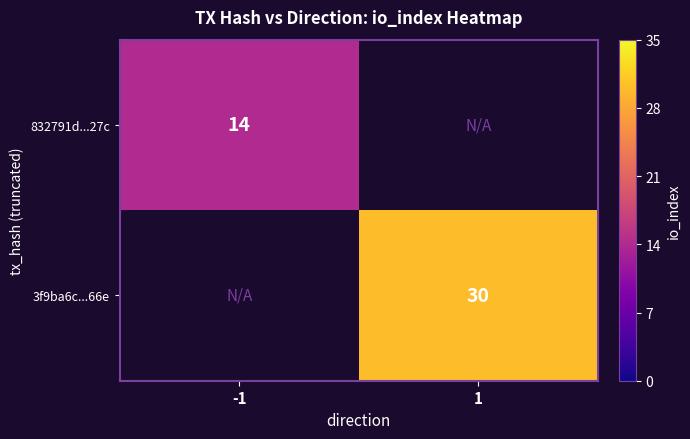

Is it true that 3f9ba6c...66e equals 30 at 1?

True